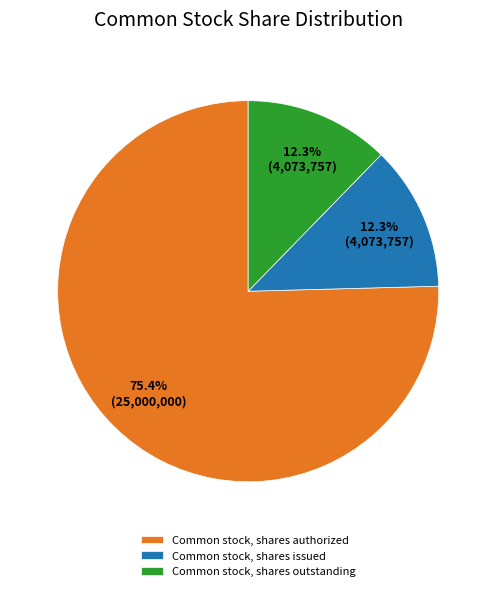

Which has a higher value, Common stock, shares outstanding or Common stock, shares authorized?

Common stock, shares authorized